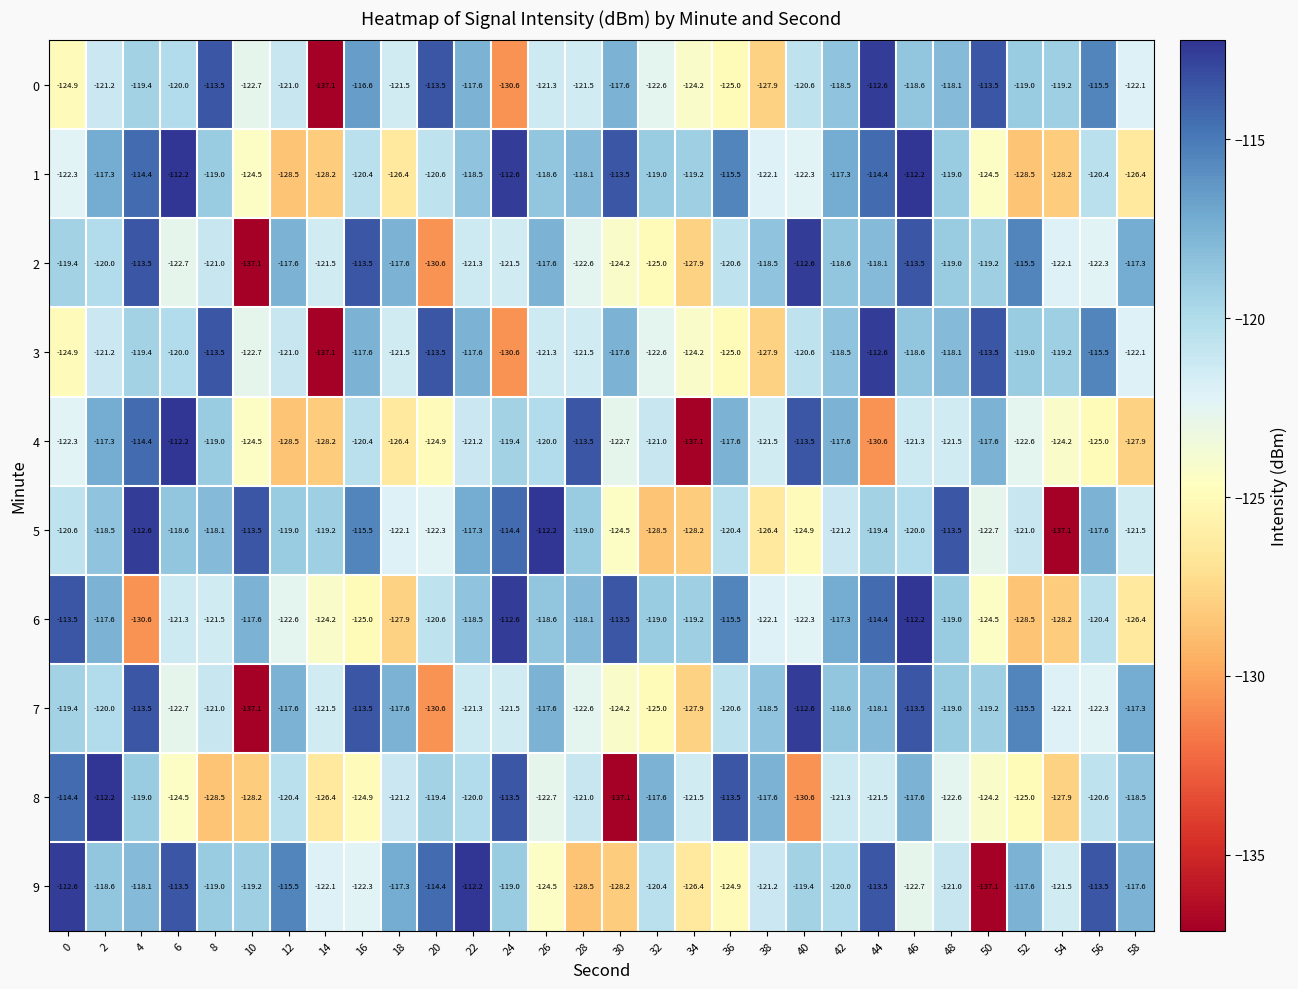

At which label does 0 first exceed -120?

4